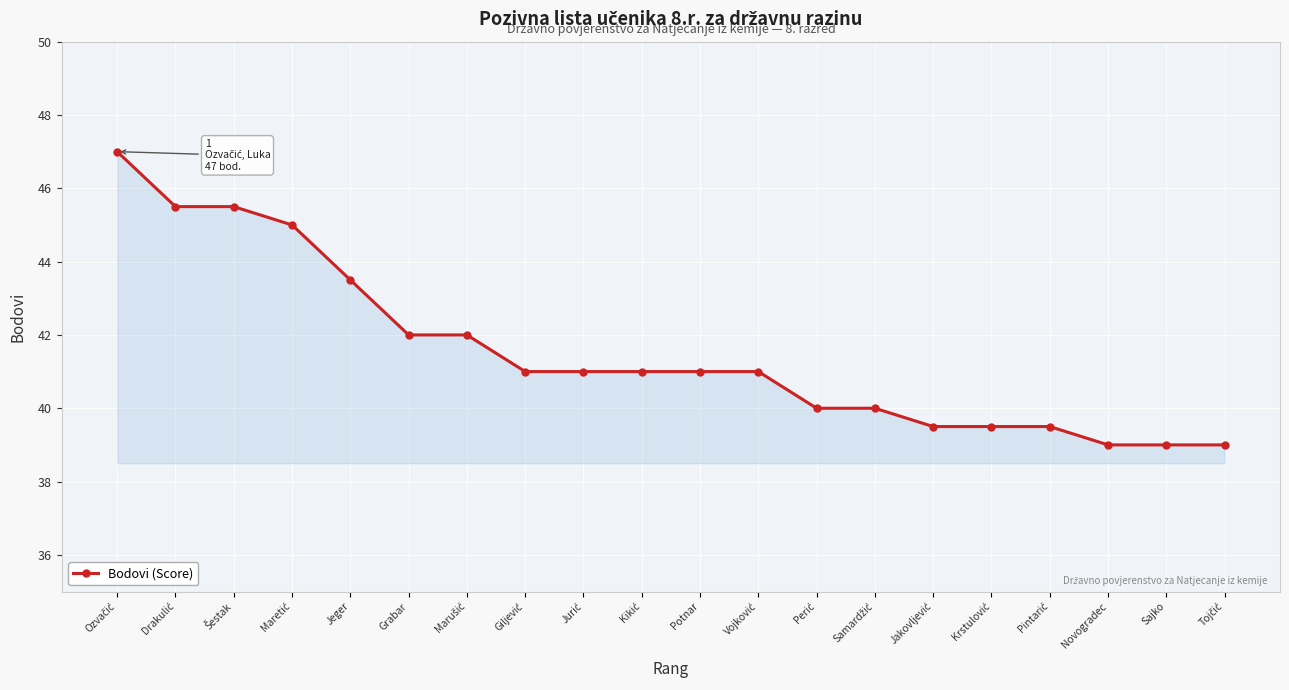

Where is the data nearest to the value 43?

Jeger